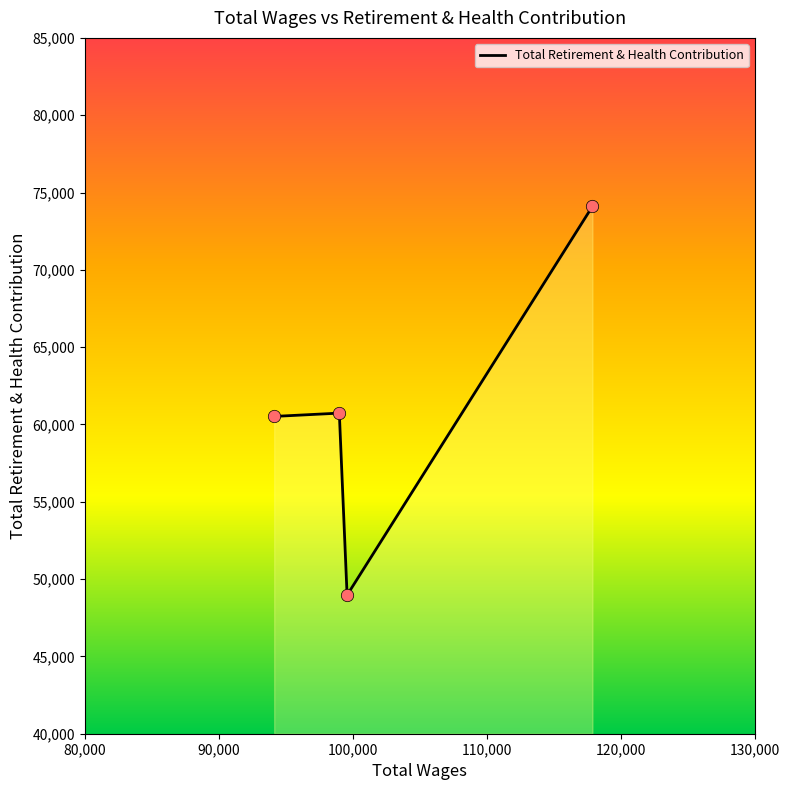

What is the smallest value displayed?

48963